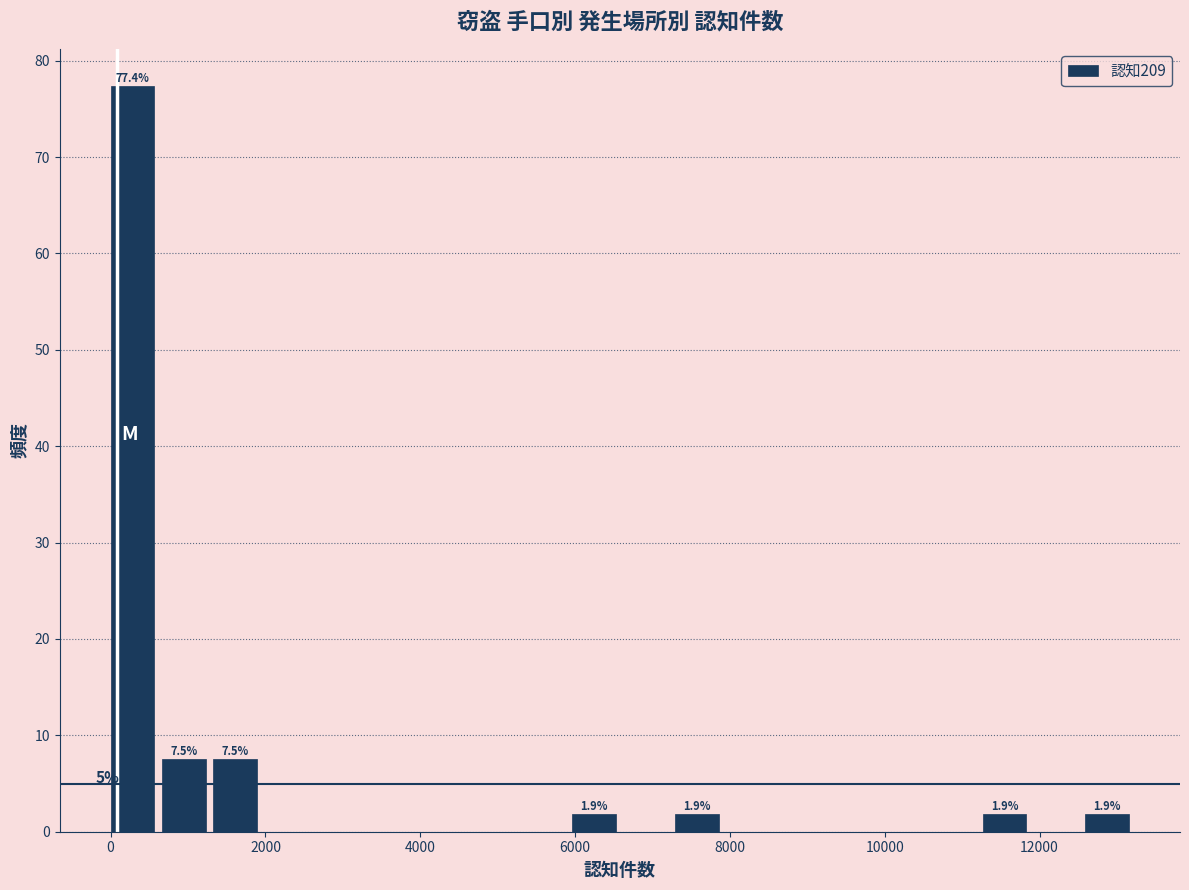

Read against the x-axis, roughly where is the centre of the tallest bar?

200